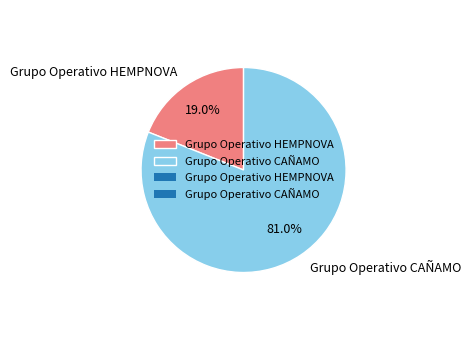

The Grupo Operativo CAÑAMO slice represents 81% of the pie. True or false?

True